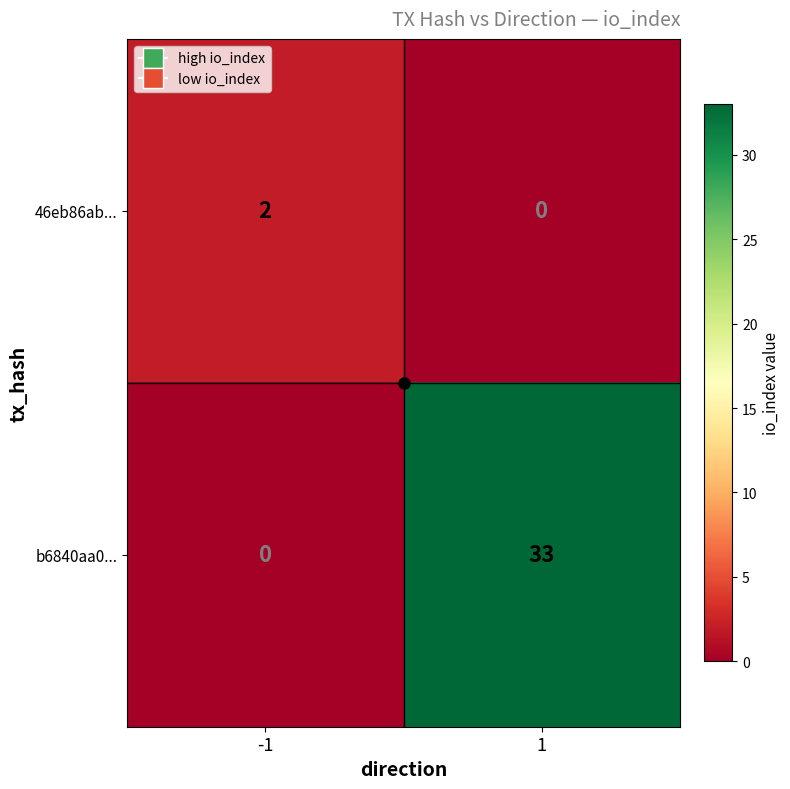

Which series has the largest total across all categories?

b6840aa0...